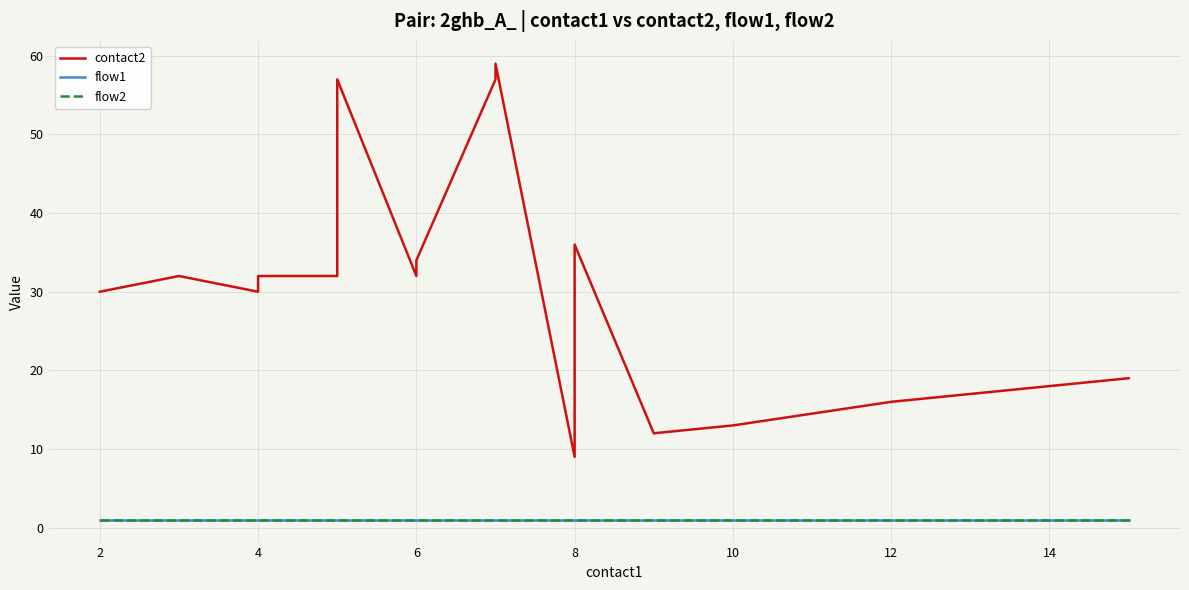

Is this an area chart (filled region under the line)?

No